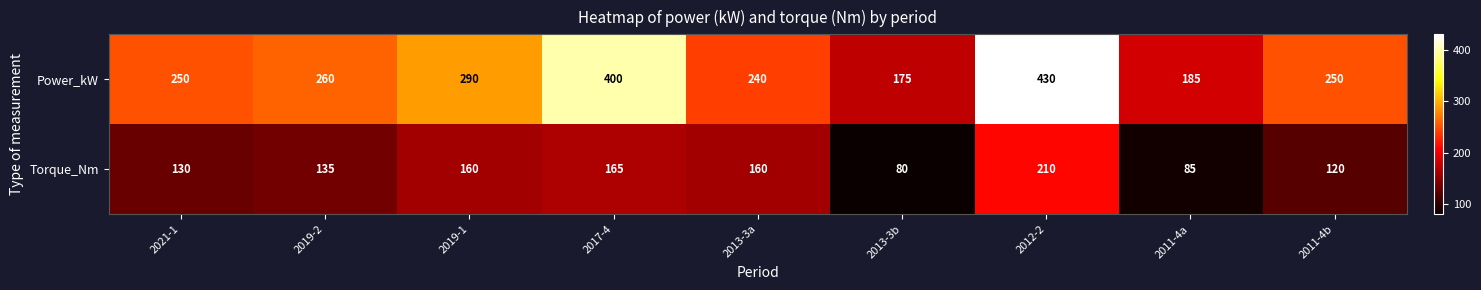

True or false: Power_kW has a value of 290 at 2019-1.

True